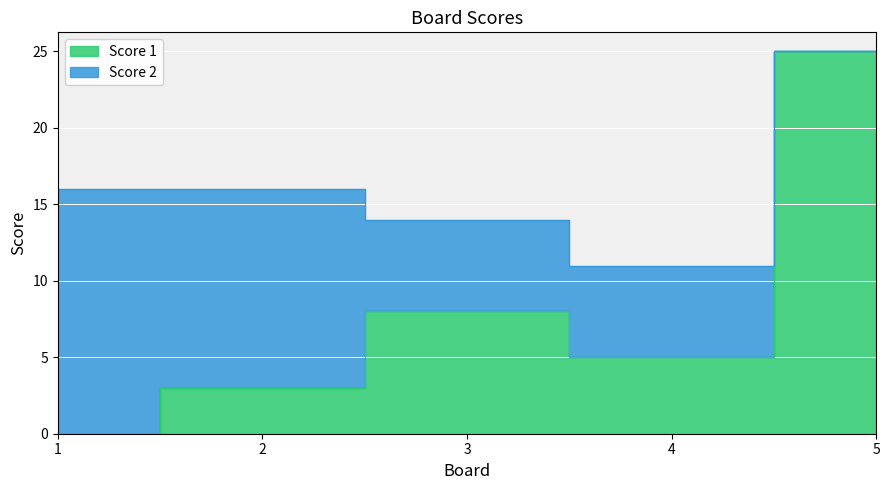

Reading left to right, list all the values displayed in this chart.

1=0	2=3	3=8	4=5	5=25